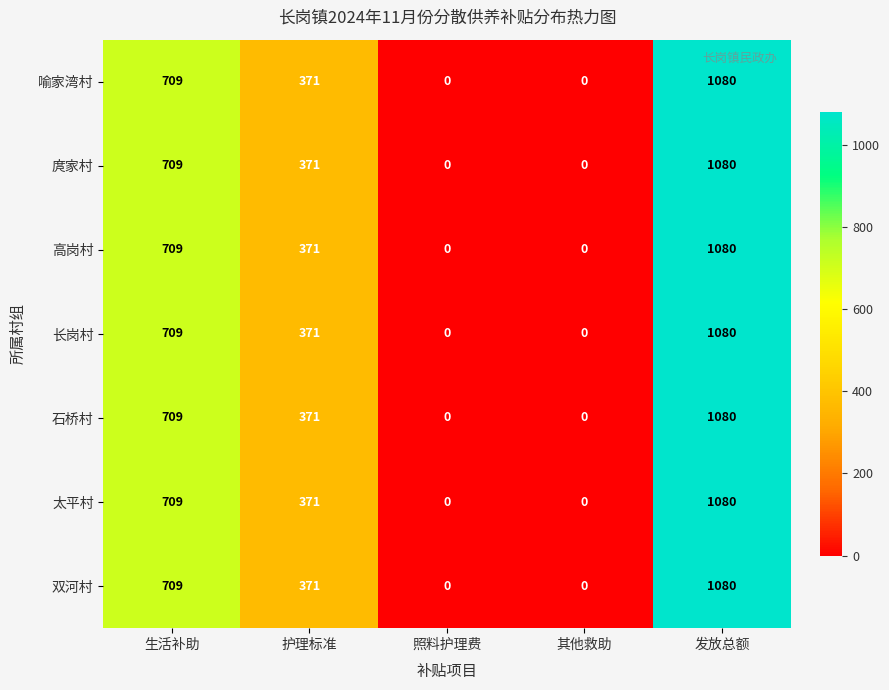

At which category is the sum across all series the highest?

发放总额